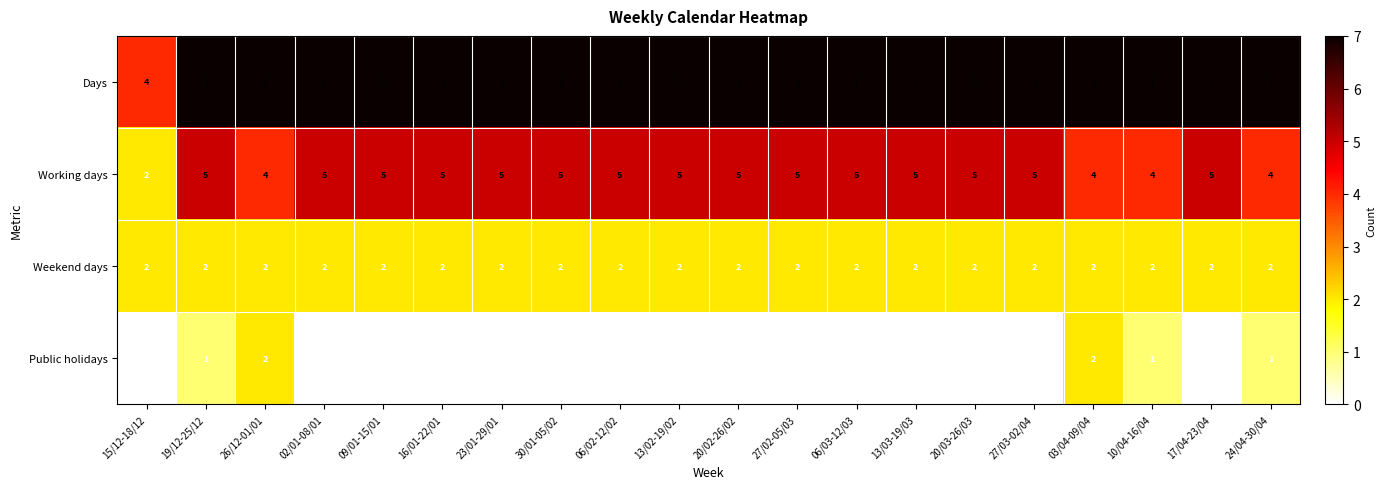

Which category has the lowest value in the Working days series?

15/12-18/12